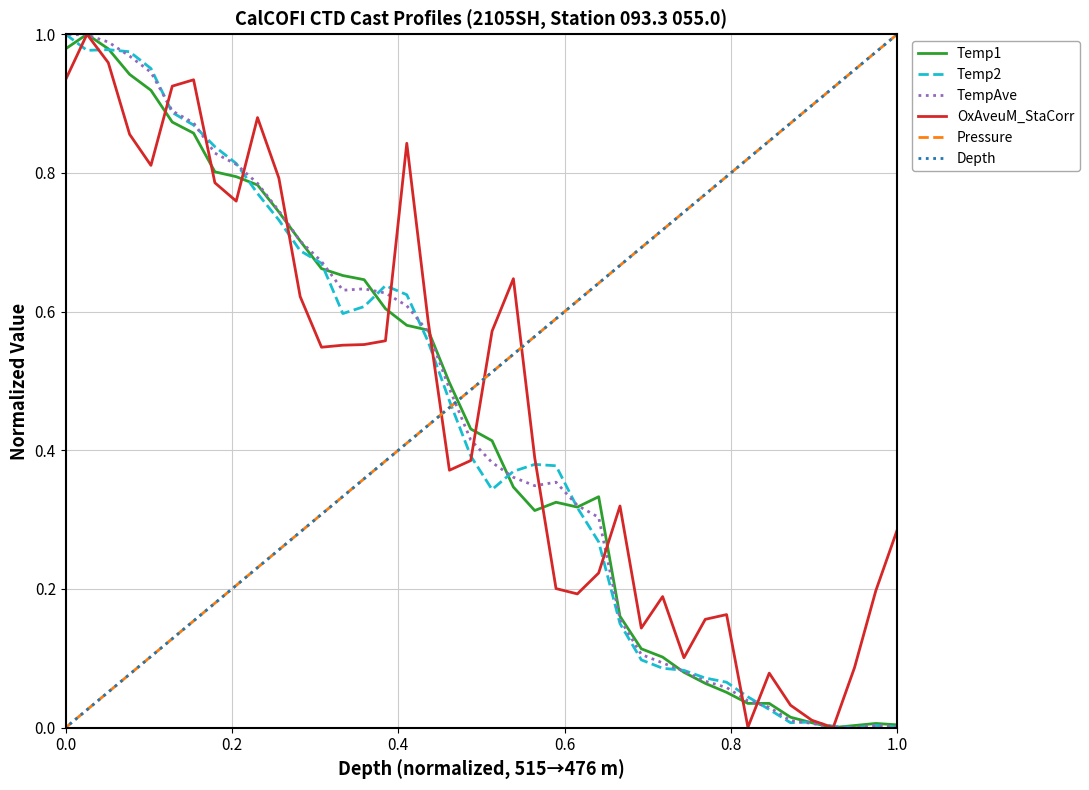

In OxAveuM_StaCorr, how many points are higher than both neighbors (excluding endpoints)?

9